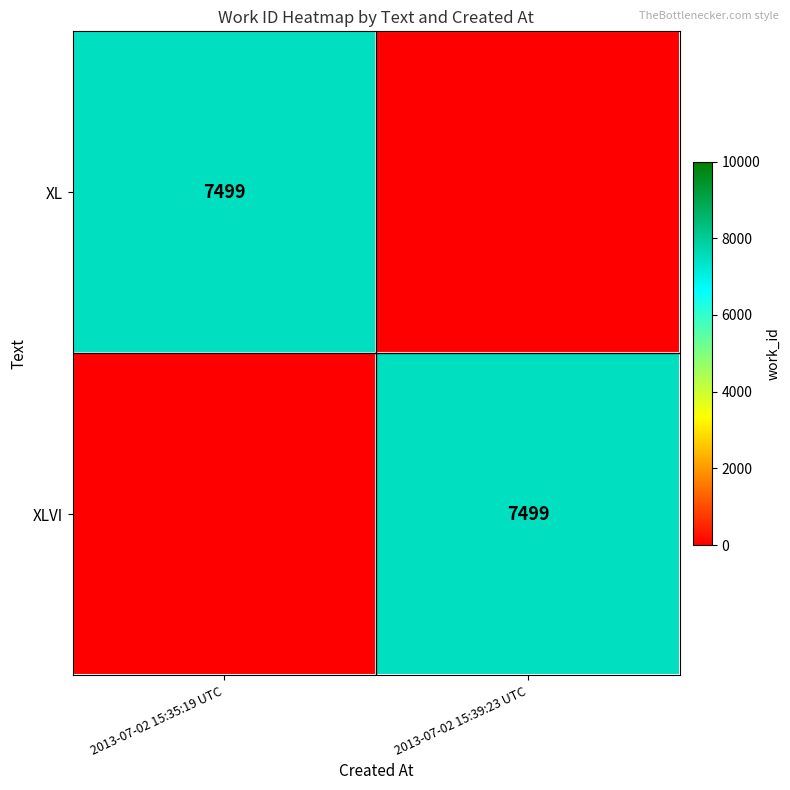

The value of XL at 2013-07-02 15:35:19 UTC is 12479. True or false?

False